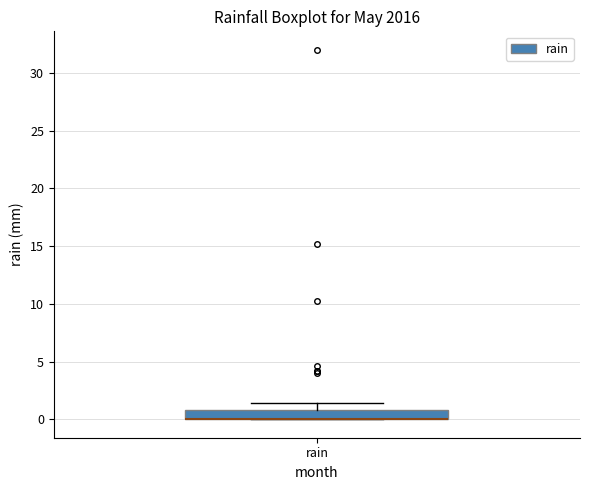

Read this box plot against the y-axis: the position of the median line, the range covered by the box, and the ends of both whiskers. The values are not printed on the chart, so give them approximately, as read against the axis.

median 0.0 (drawn on the box's lower edge), box 0.0 to 1.0, whiskers 0.0 to 1.5